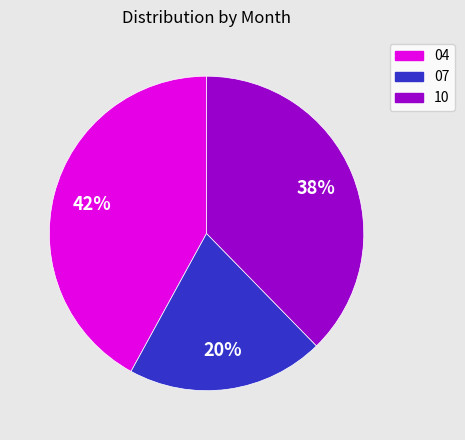

Is it true that 04 is 29% of the pie?

False